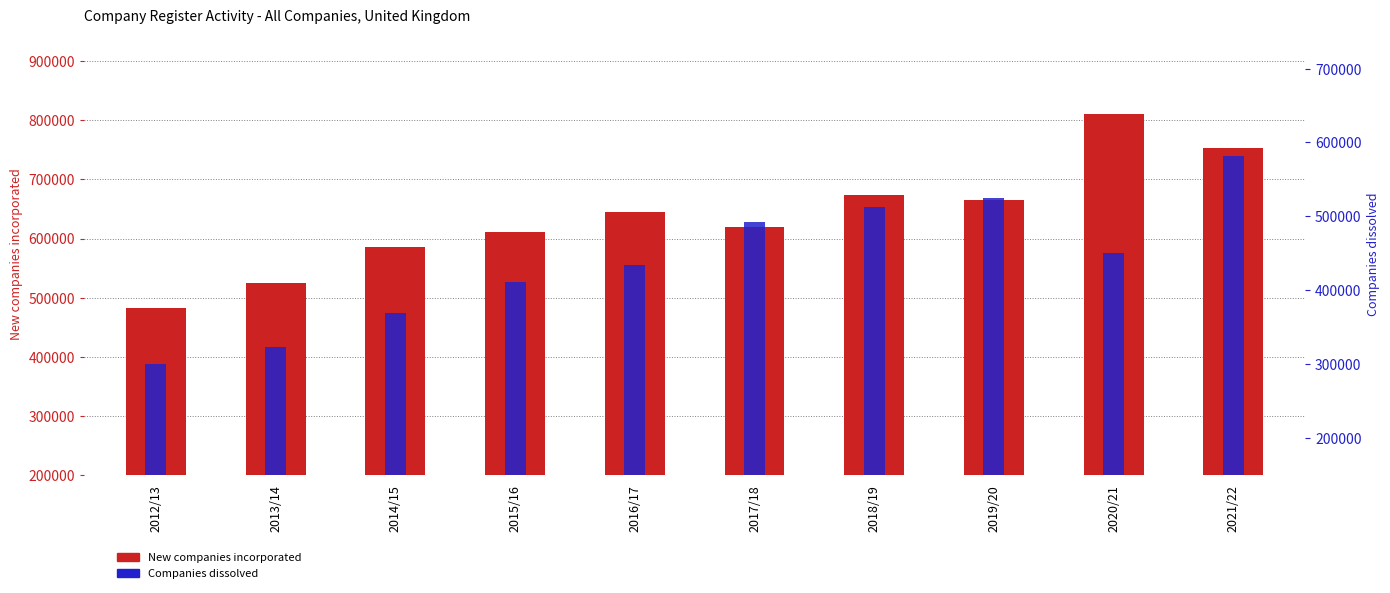

Which has a higher value, 2017/18 or 2013/14?

2017/18